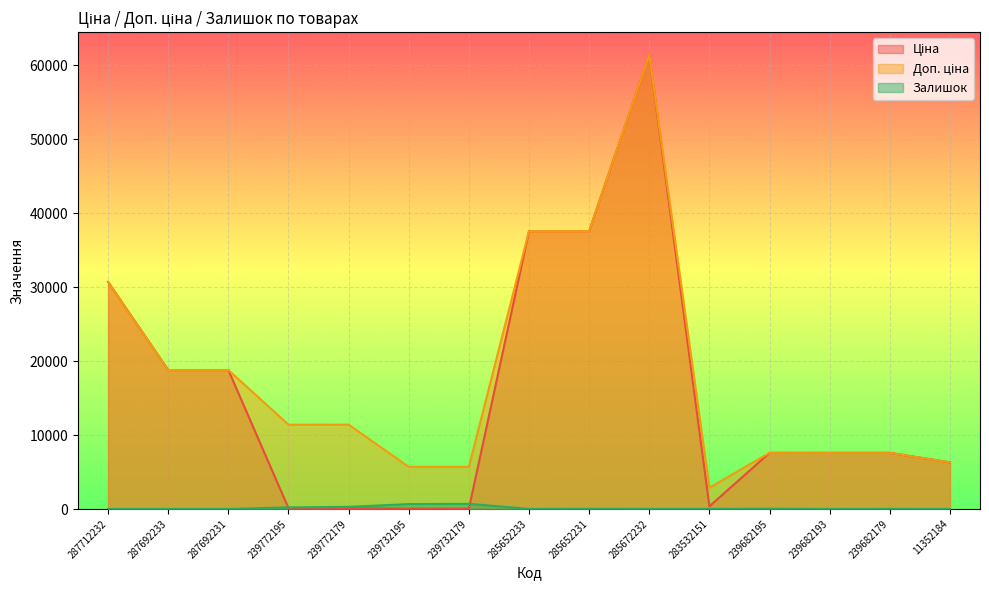

What is the greatest value displayed?

61434.3